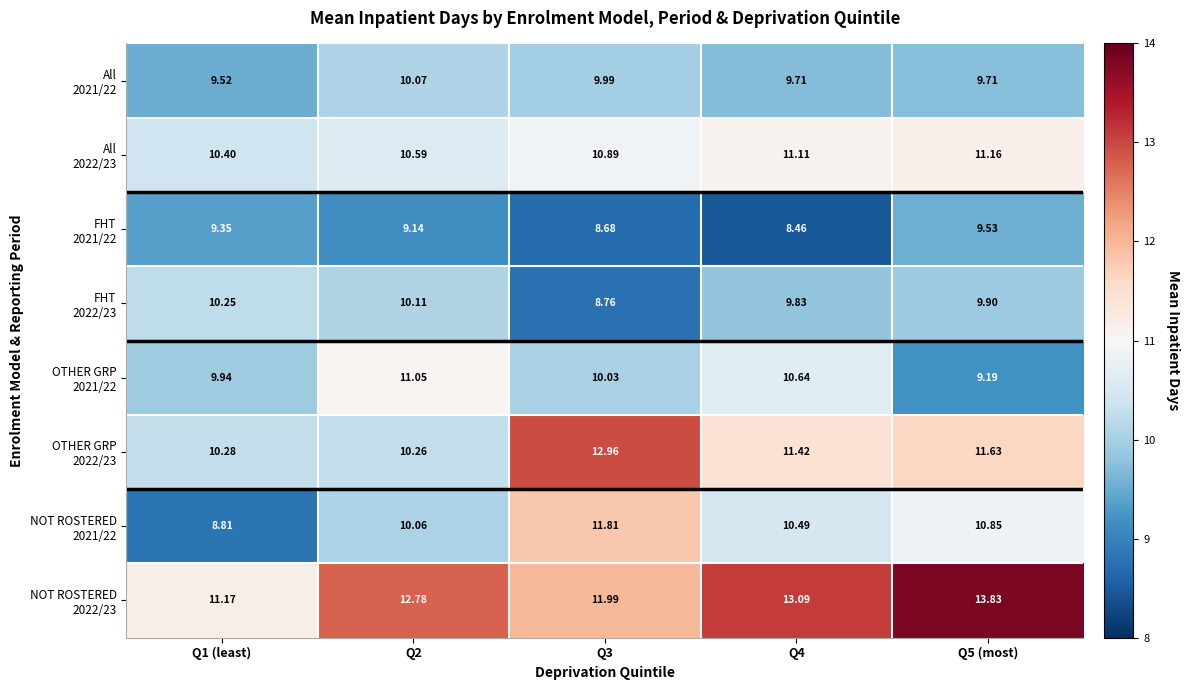

How many data points does each series have?

5